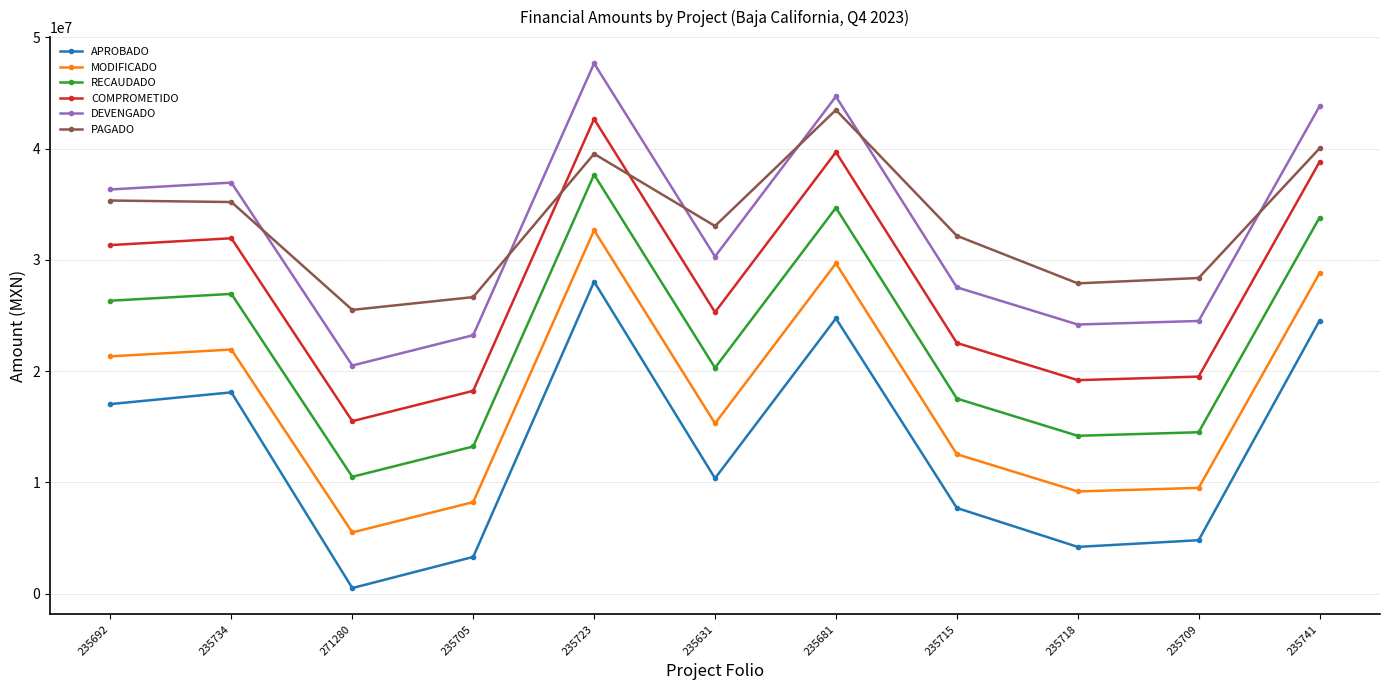

Is it true that APROBADO equals 28038317.4 at 235723?

True